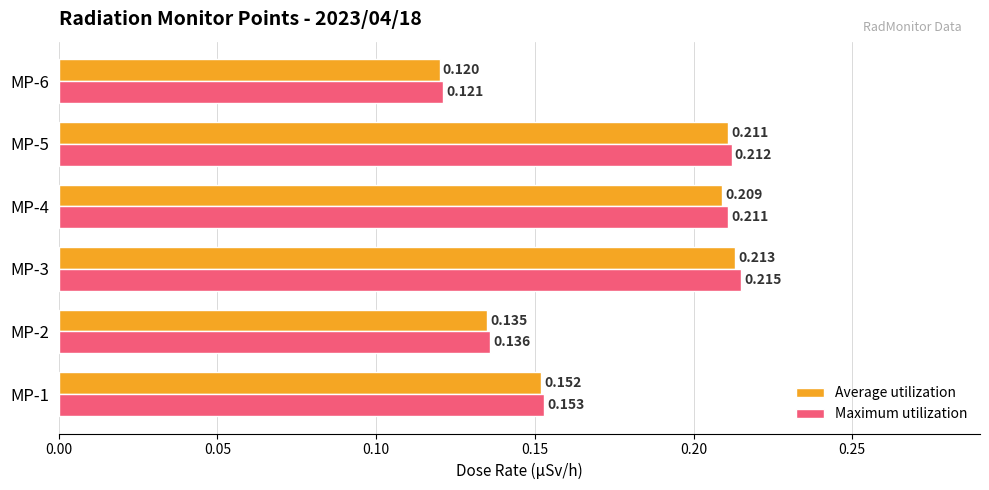

Between MP-4 and MP-6, which series saw the biggest shift?

Maximum utilization